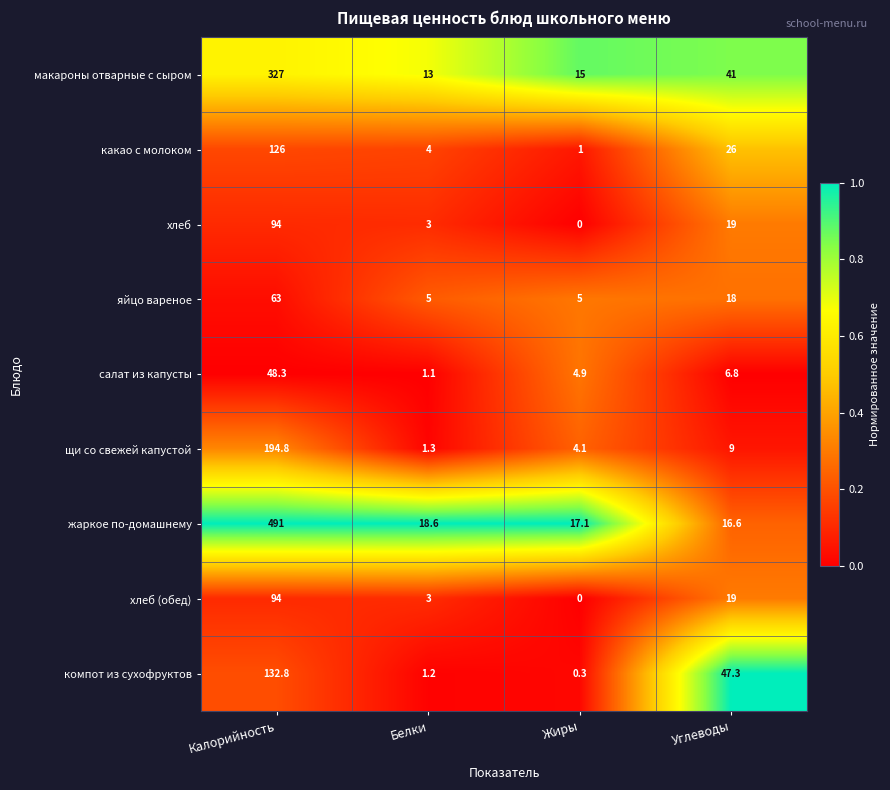

At which category is the sum across all series the highest?

Калорийность